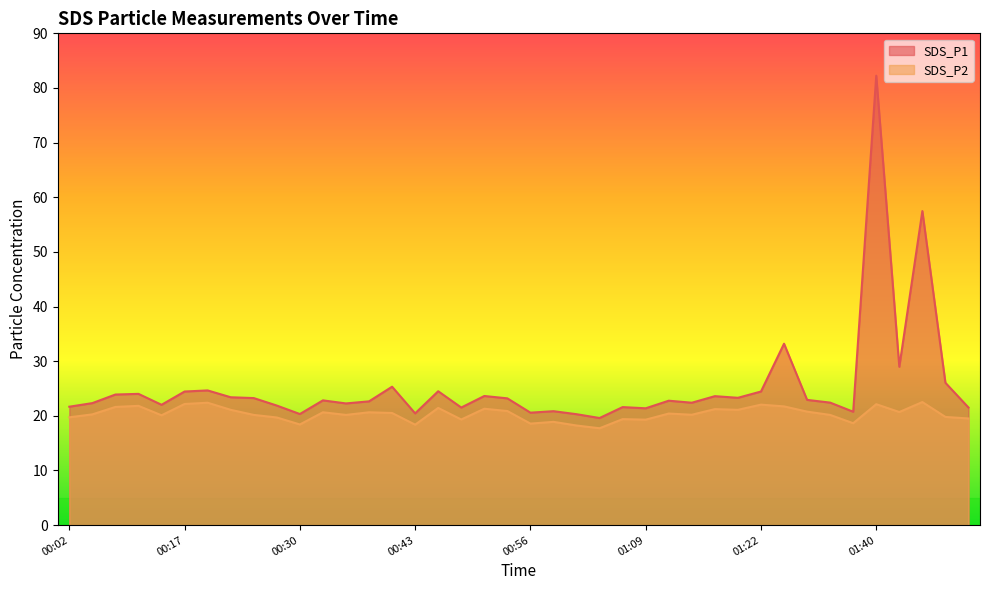

At 00:15, list the series in order from largest to smallest.

SDS_P1, SDS_P2